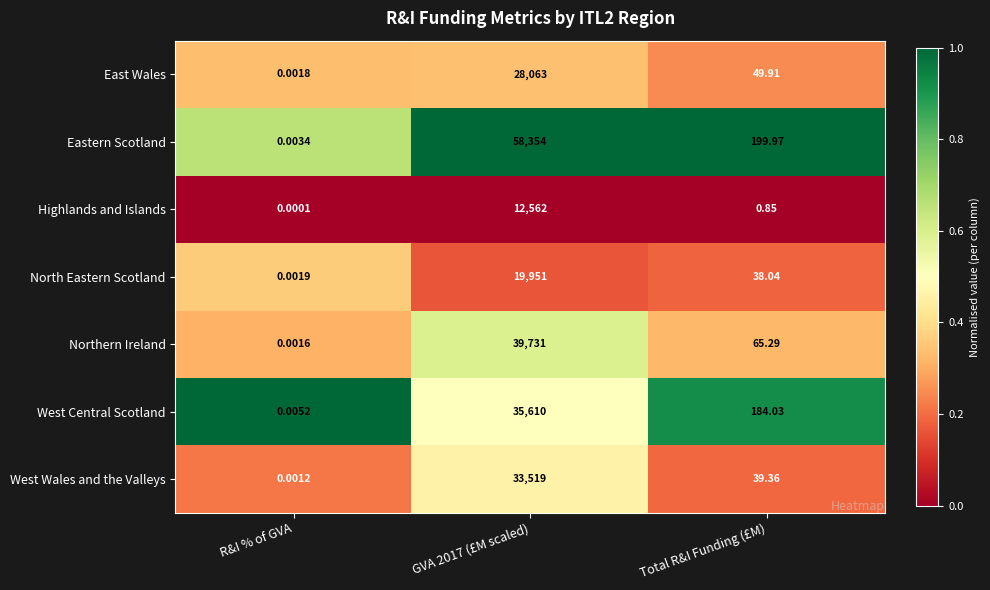

List the series in order of their peak value, highest first.

Eastern Scotland, Northern Ireland, West Central Scotland, West Wales and the Valleys, East Wales, North Eastern Scotland, Highlands and Islands